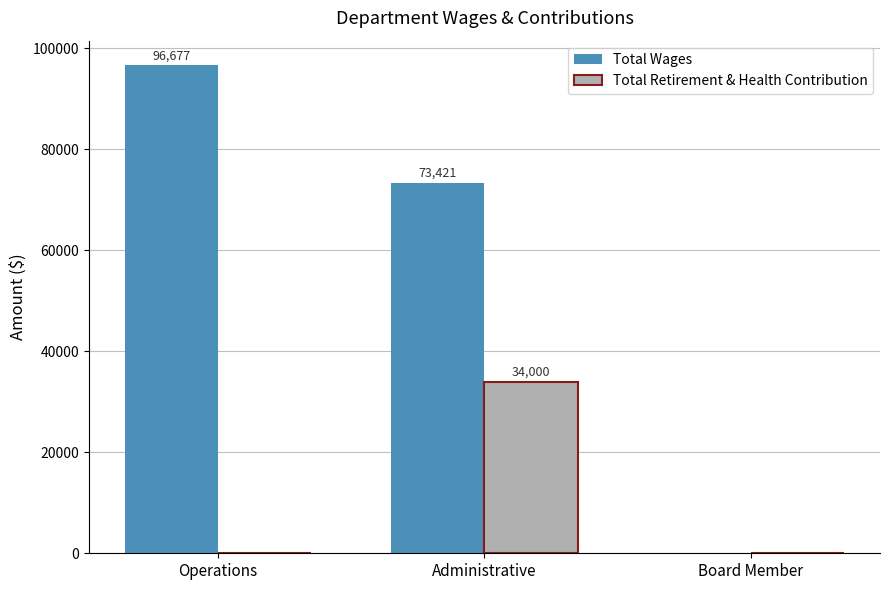

The value of Total Wages at Operations is 154236. True or false?

False